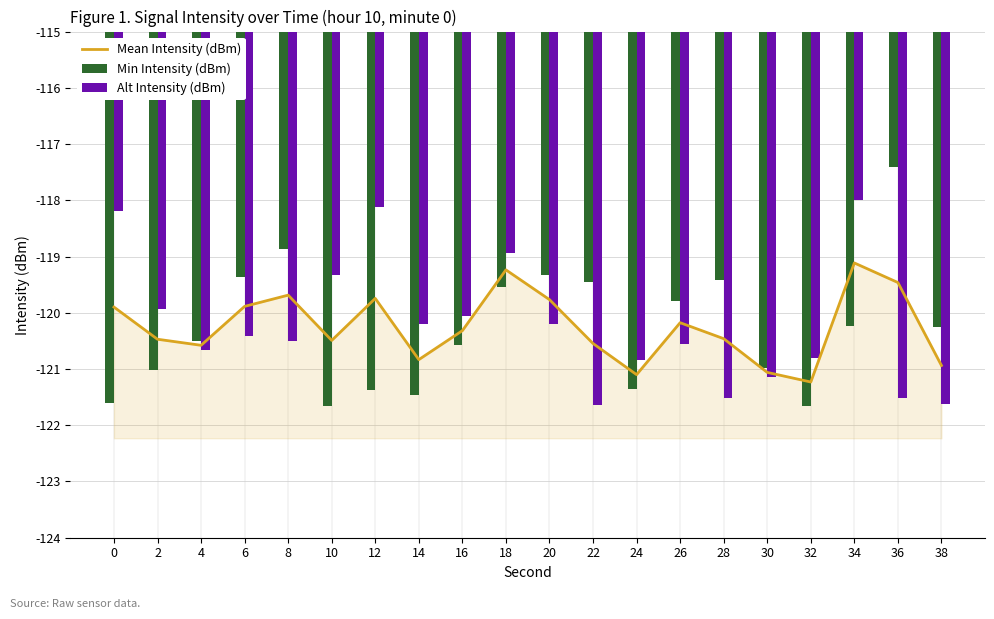

What is the maximum value for Mean Intensity (dBm)?

-119.1